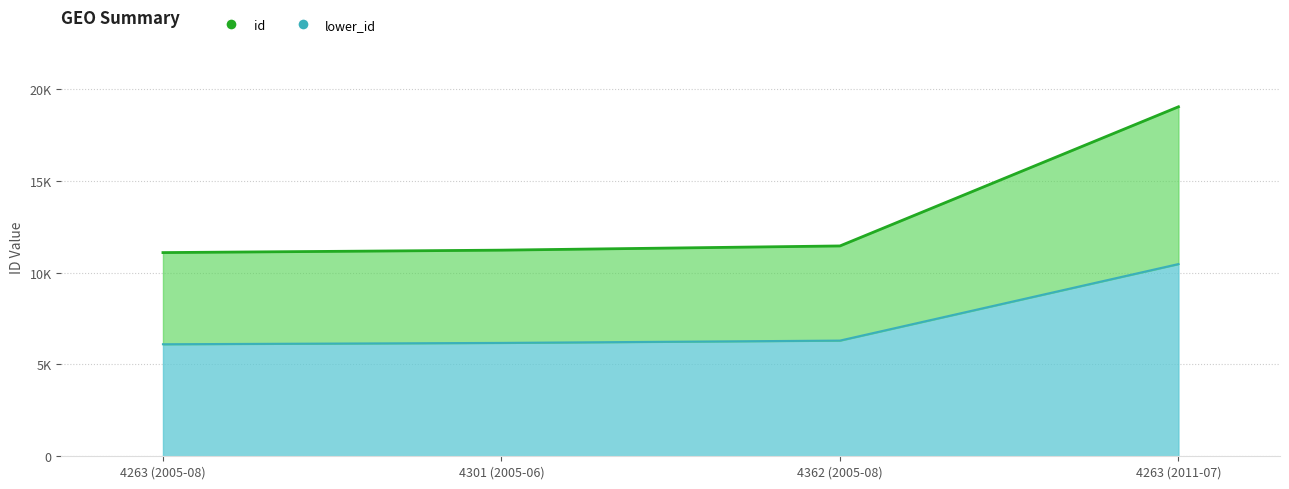

What is the value of the id_line point at the 3rd from the left?

11459.0